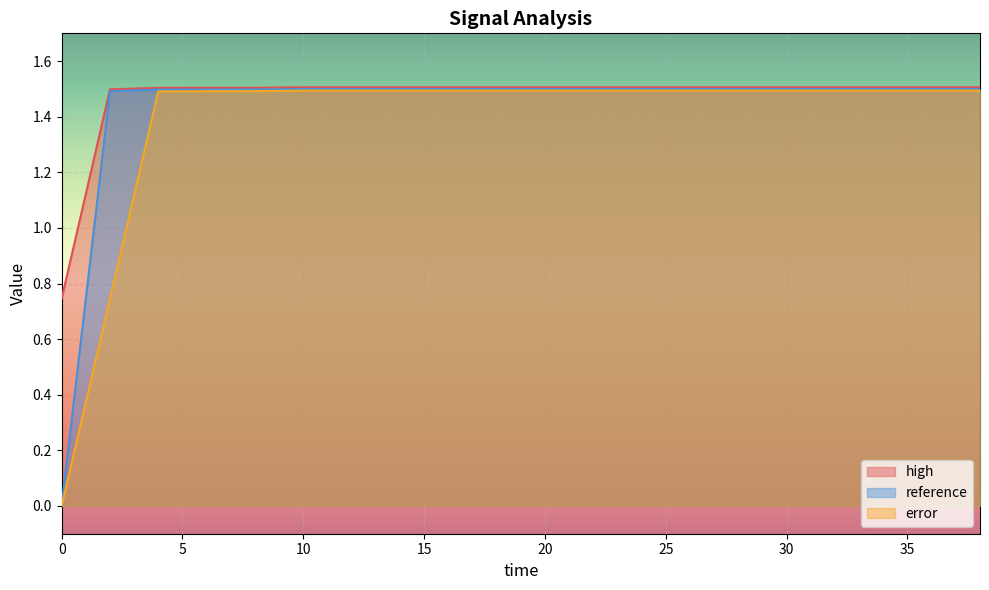

How many error values are between 1 and 2?

18